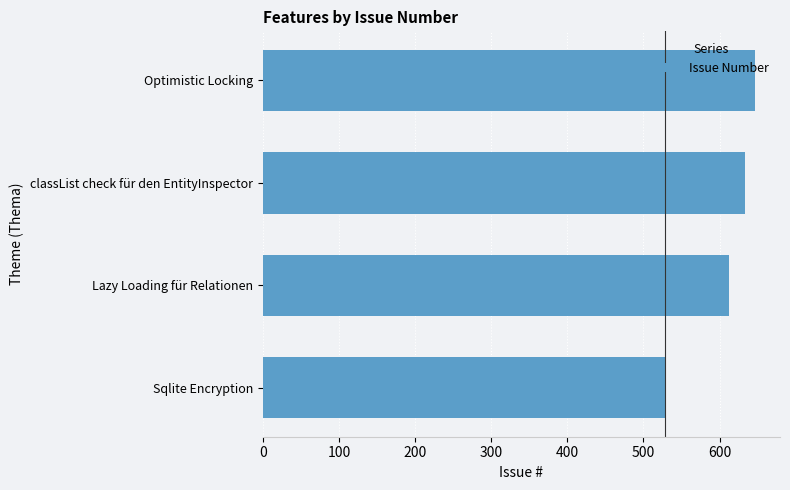

Reading bottom to top, list all the values displayed in this chart.

Sqlite Encryption=528	Lazy Loading für Relationen=613	classList check für den EntityInspector=633	Optimistic Locking=647